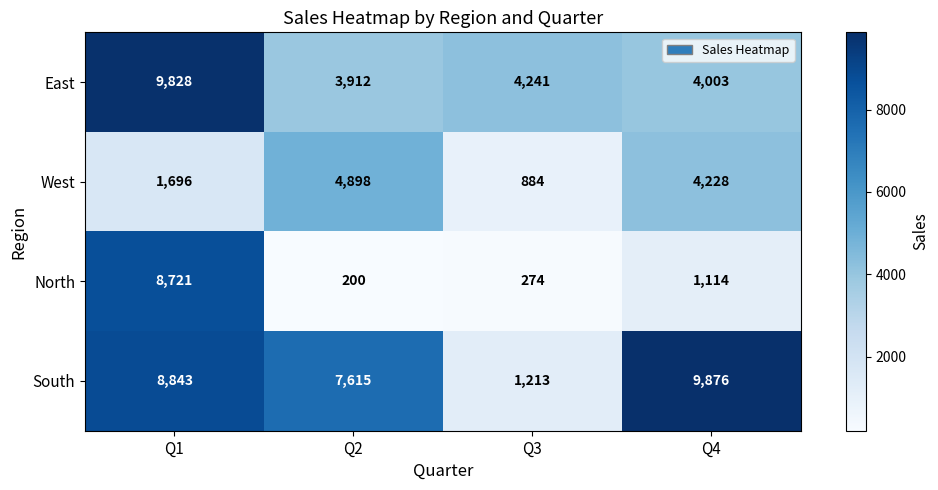

At Q4, list the series in order from largest to smallest.

South, West, East, North